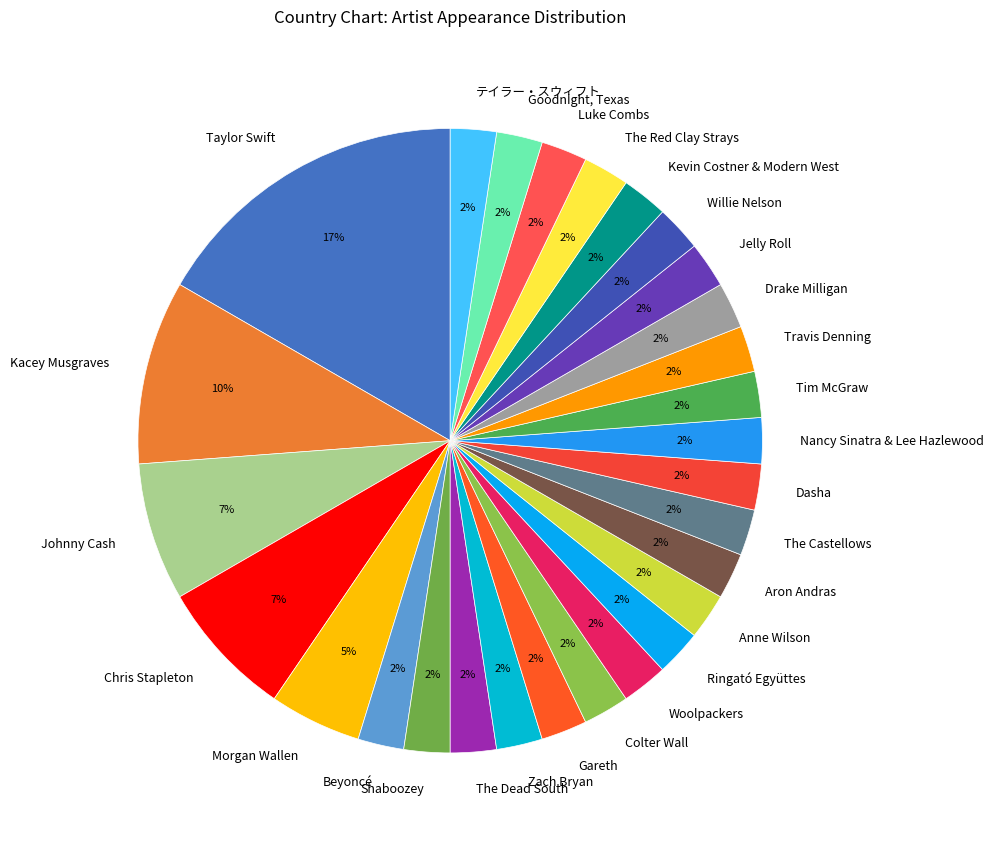

How many slices are in this pie chart?

28